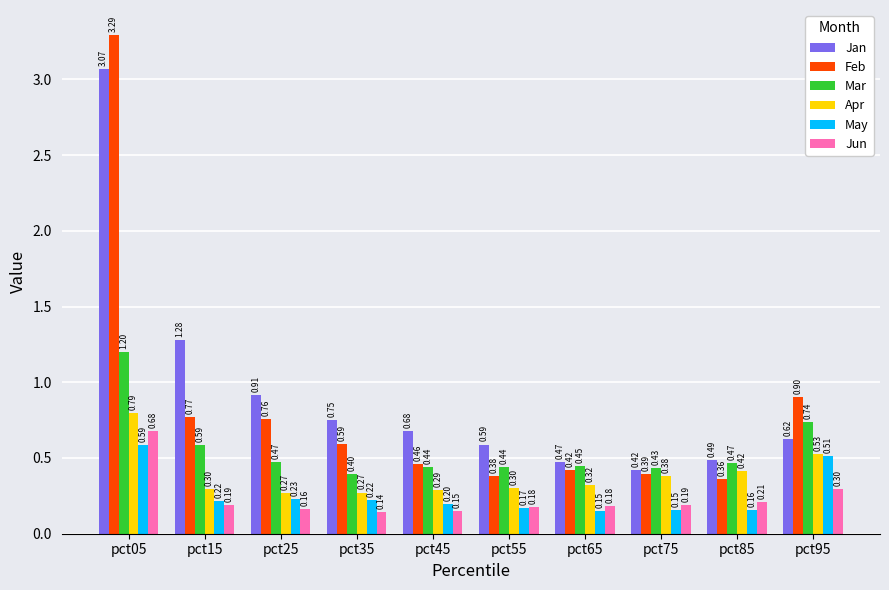

Is the value of Apr at pct35 greater than the value of Jan at pct45?

No